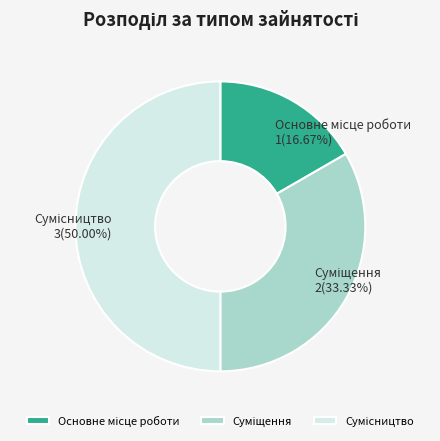

Rank the categories by value from lowest to highest.

Основне місце роботи, Суміщення, Сумісництво